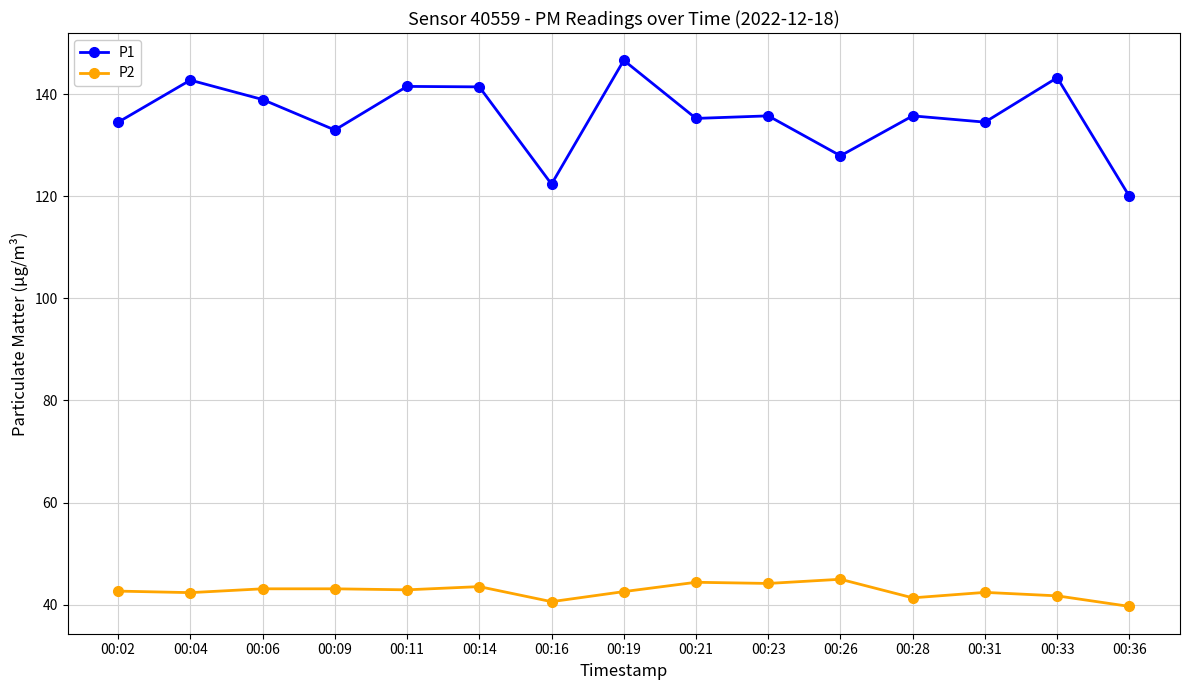

List the series in order of their peak value, highest first.

P1, P2